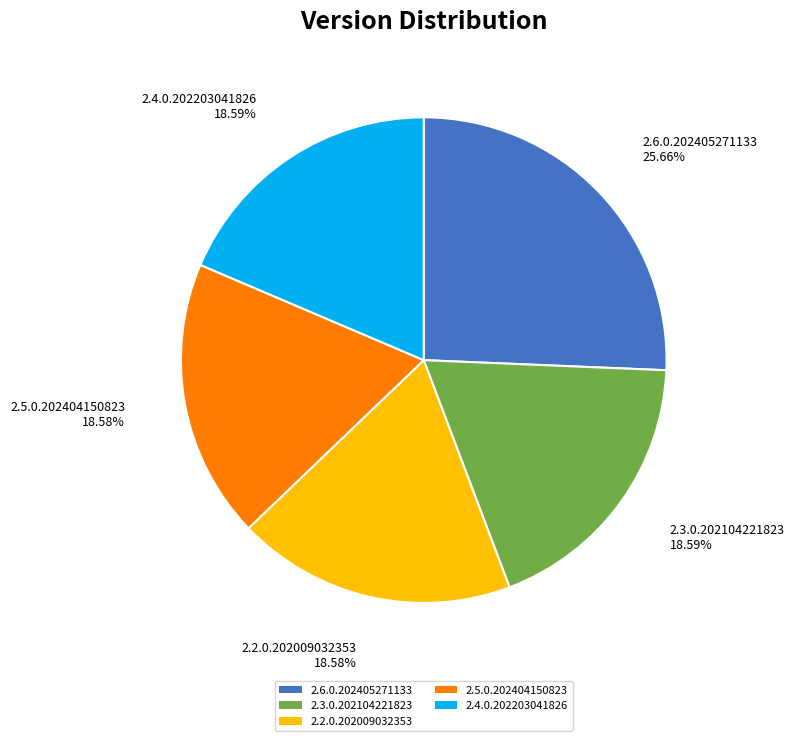

How many segments does this pie chart have?

5